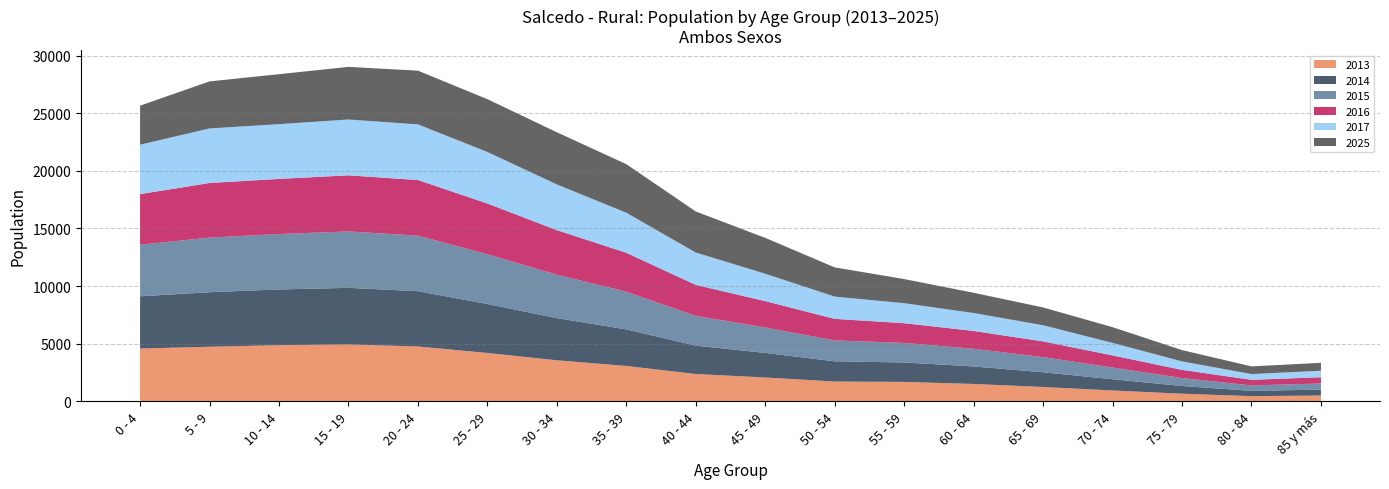

Reading right to left, extract all data points from this chart.

2013: 495	442	654	934	1237	1500	1679	1708	2062	2362	3064	3555	4190	4754	4931	4865	4730	4575
2014: 513	459	669	976	1277	1520	1687	1758	2133	2464	3172	3659	4251	4798	4910	4837	4732	4533
2015: 530	473	689	1016	1318	1533	1695	1812	2207	2579	3275	3765	4322	4821	4893	4811	4737	4475
2016: 546	486	711	1053	1361	1546	1713	1871	2288	2693	3375	3871	4399	4827	4871	4783	4740	4390
2017: 563	498	737	1083	1402	1557	1734	1933	2375	2808	3472	3965	4469	4827	4844	4750	4736	4289
2025: 688	665	977	1366	1545	1756	2094	2534	3112	3562	4216	4527	4585	4661	4569	4337	4082	3391